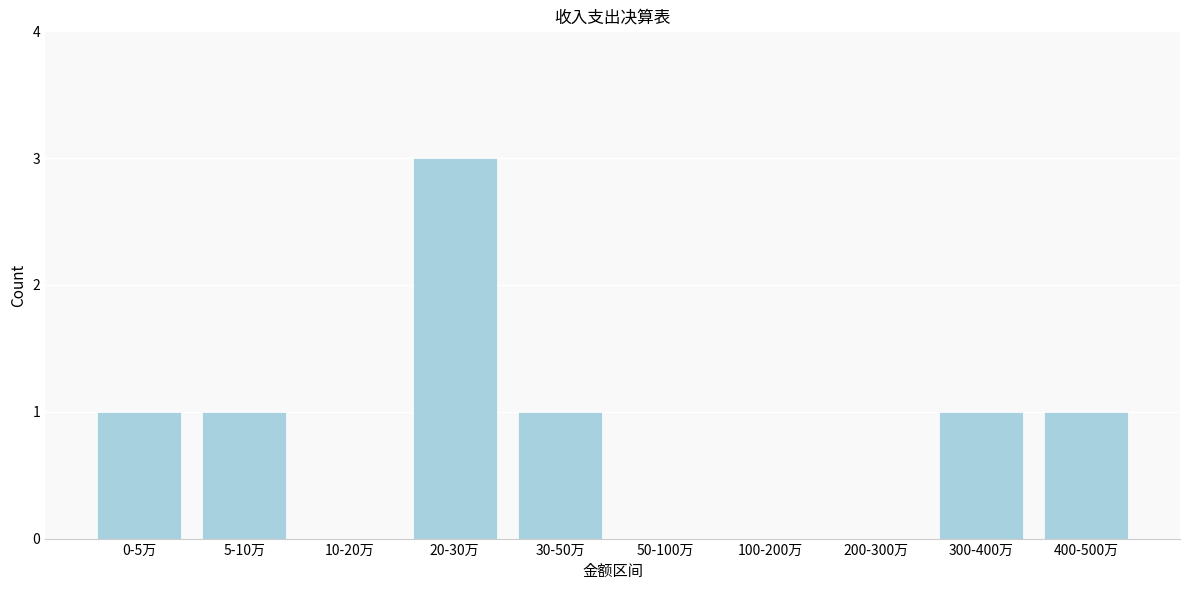

Reading right to left, list all the values displayed in this chart.

400-500万=1	300-400万=1	200-300万=0	100-200万=0	50-100万=0	30-50万=1	20-30万=3	10-20万=0	5-10万=1	0-5万=1